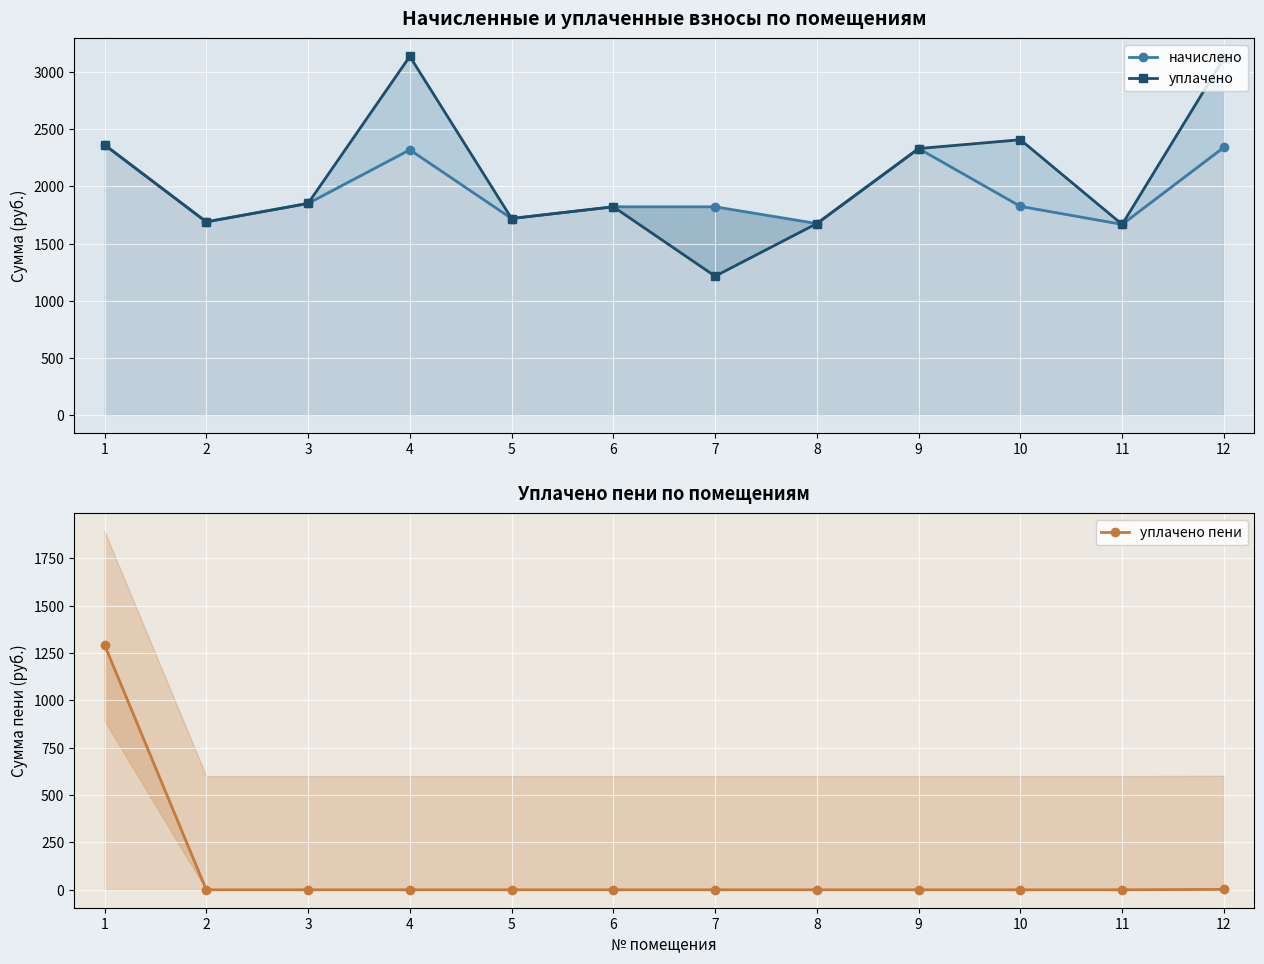

Read the начислено value at 1.

2364.6